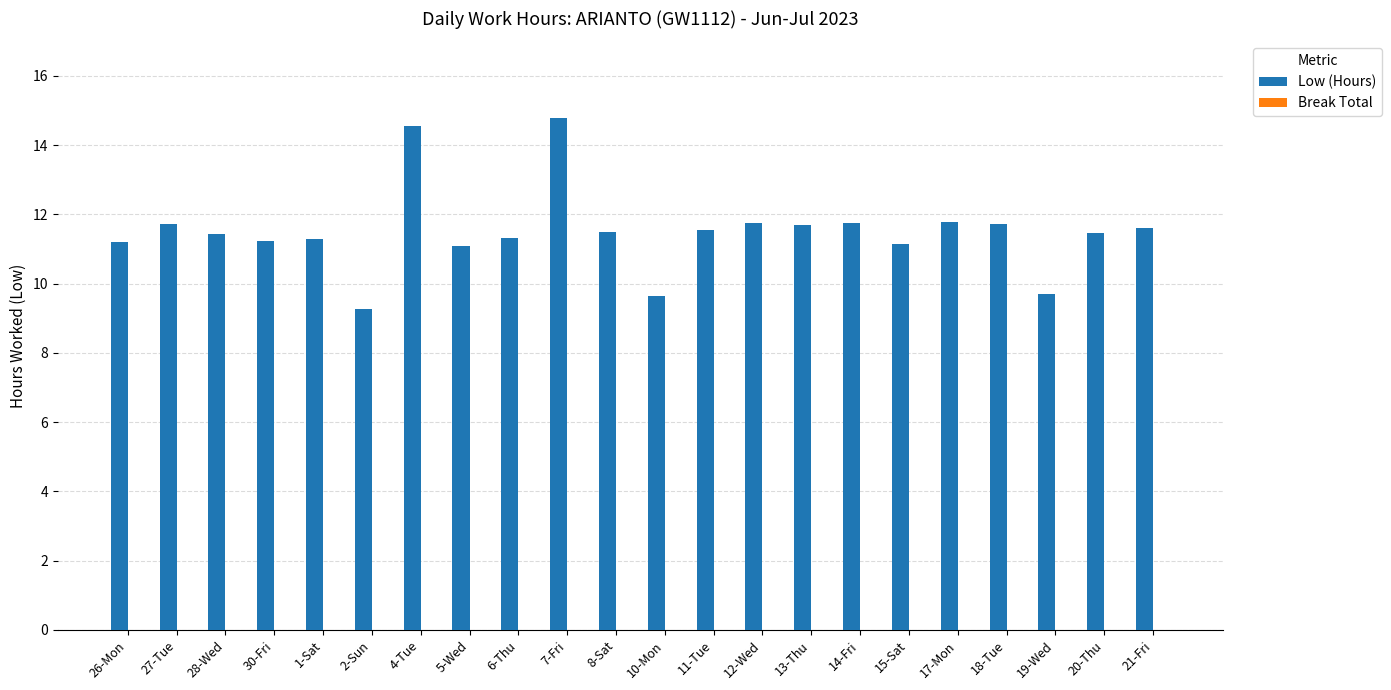

What is the average value?

11.5